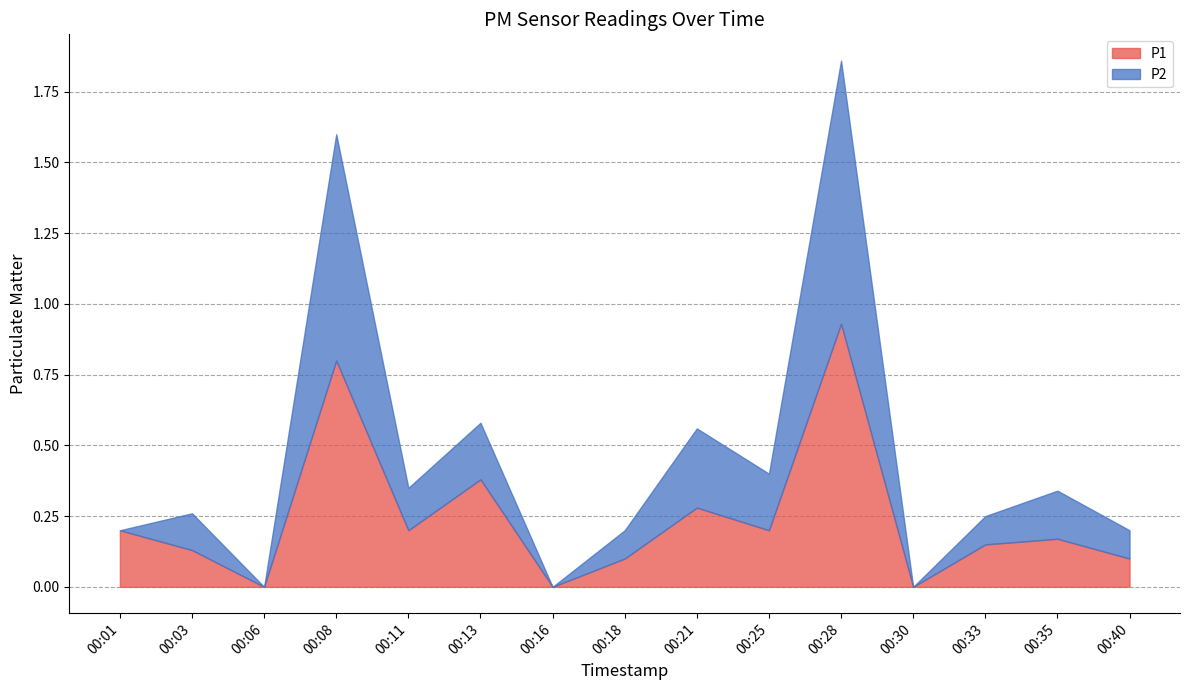

Rank the series at 00:30 from highest to lowest value.

P1, P2